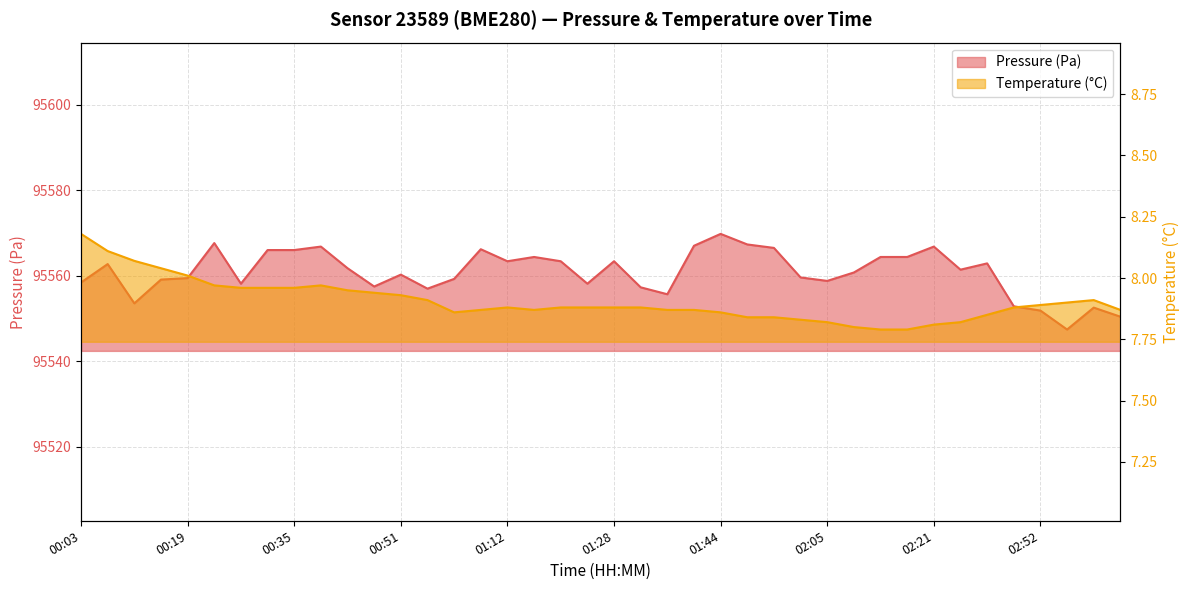

True or false: pressure has more than 2 interior local peaks.

True